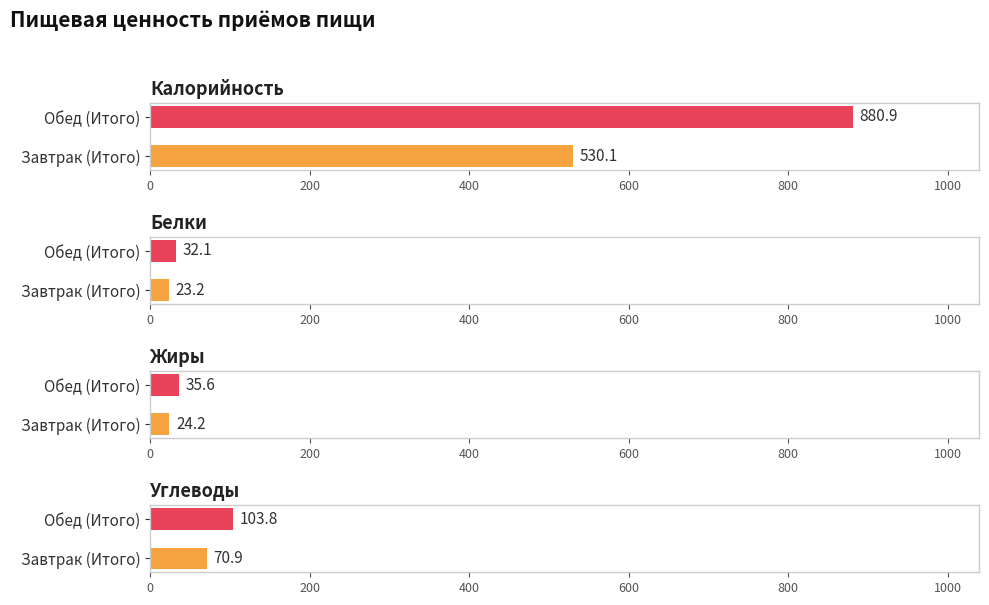

How many values in the Калорийность series are below 880?

1